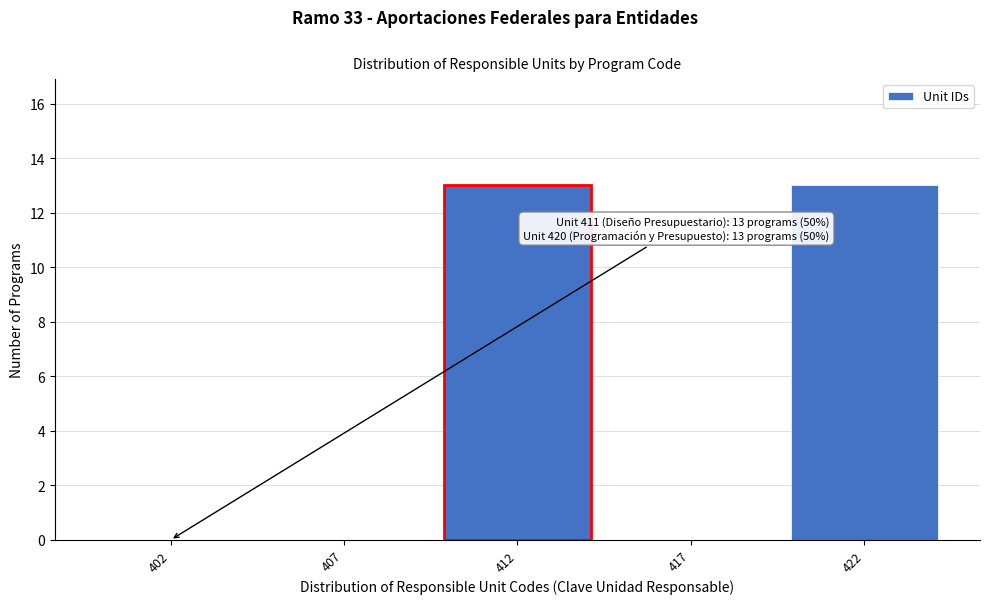

Reading left to right, what are all the values shown in this chart?

402=0	407=0	412=13	417=0	422=13